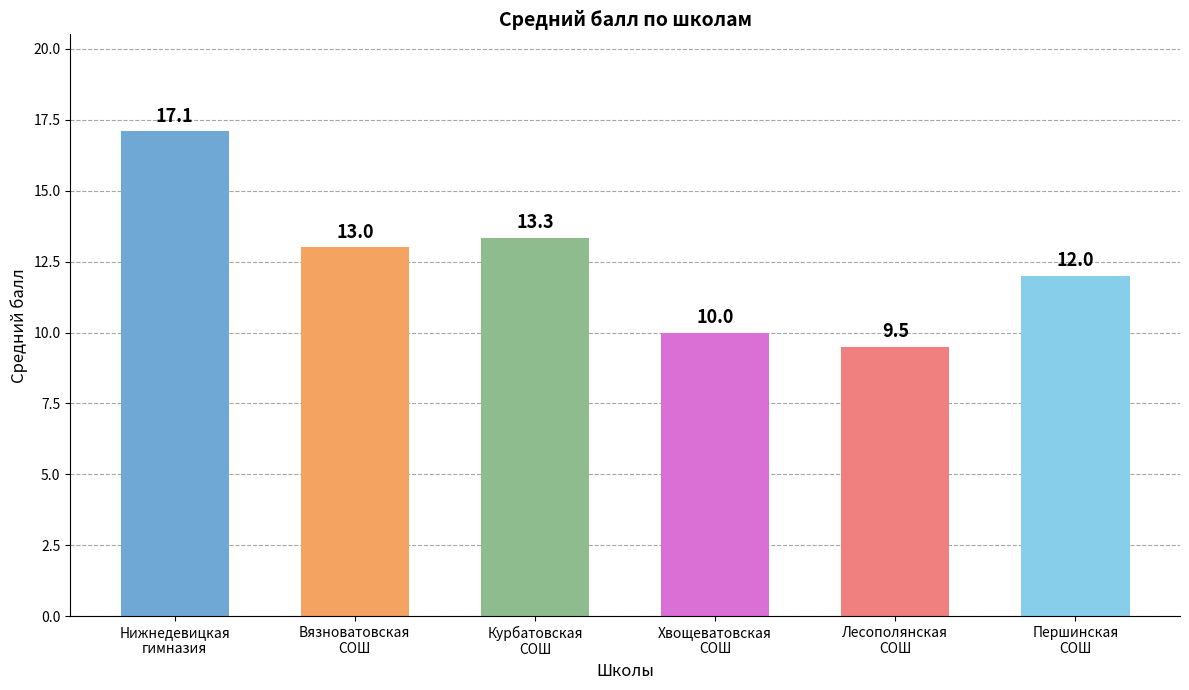

What is the ratio of the value at Лесополянская
СОШ to the value at Нижнедевицкая
гимназия?

0.6